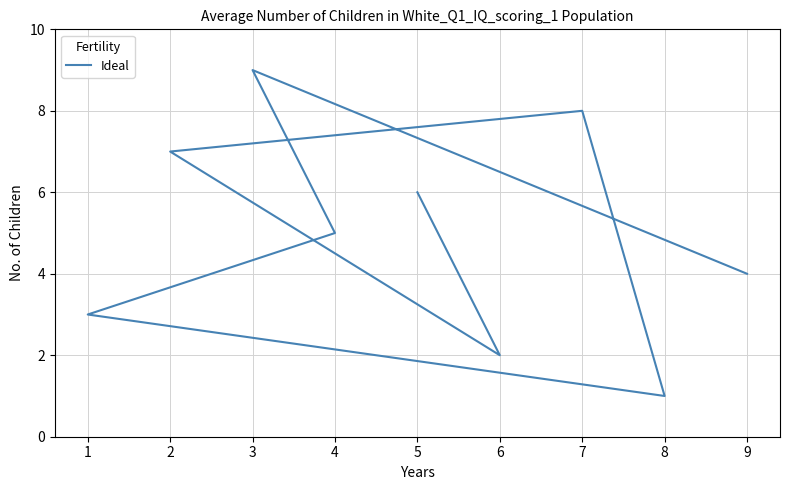

What is the minimum value shown in the chart?

1